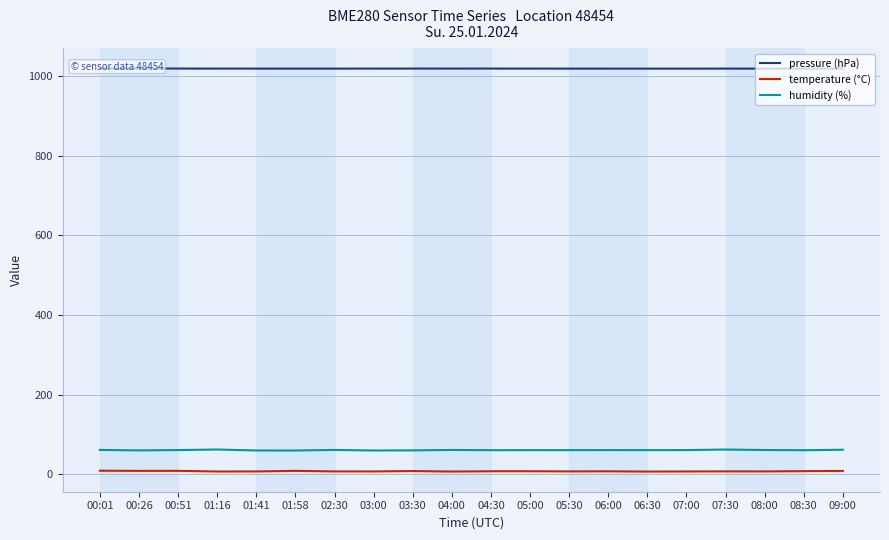

True or false: pressure (hPa) has more than 2 interior local peaks.

True